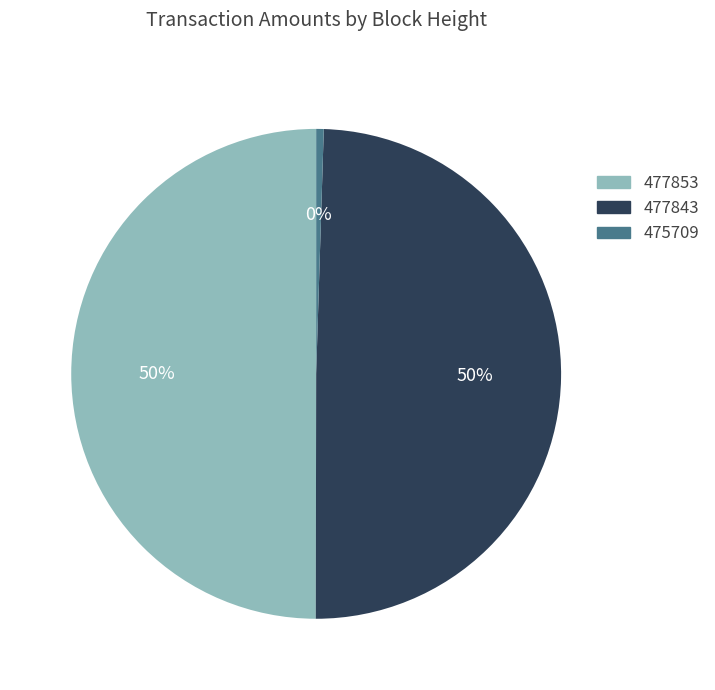

To the nearest percent, what portion does 477853 represent?

50%